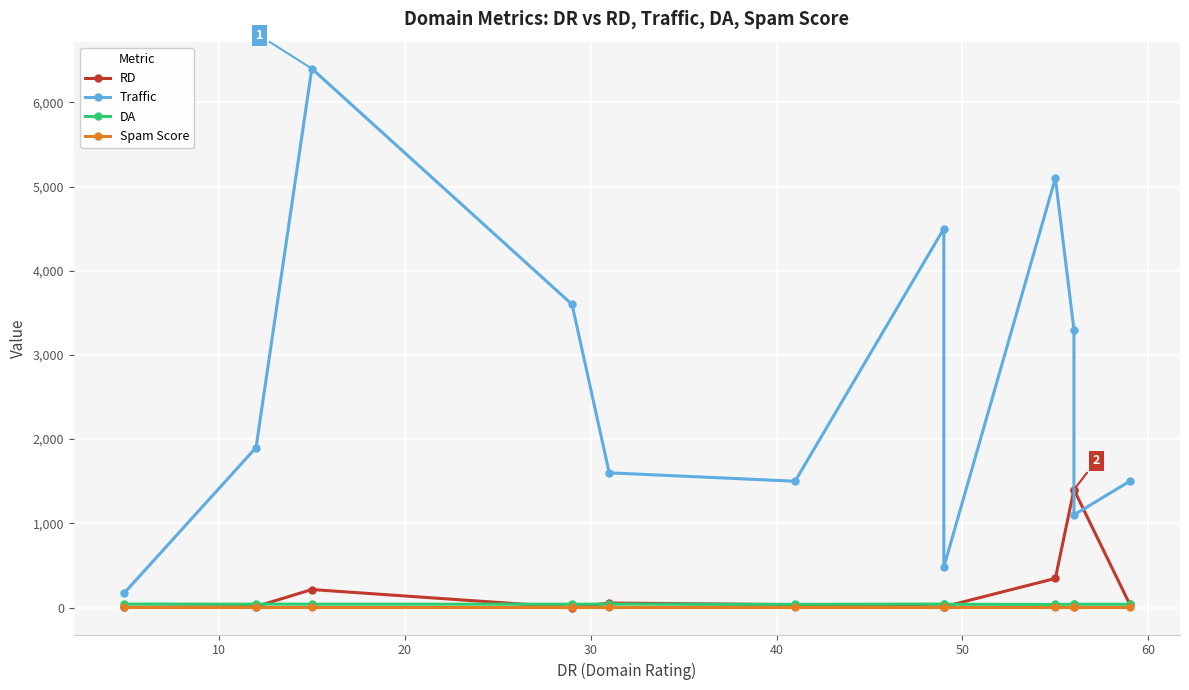

How many values in the Traffic series exceed 1900?

5